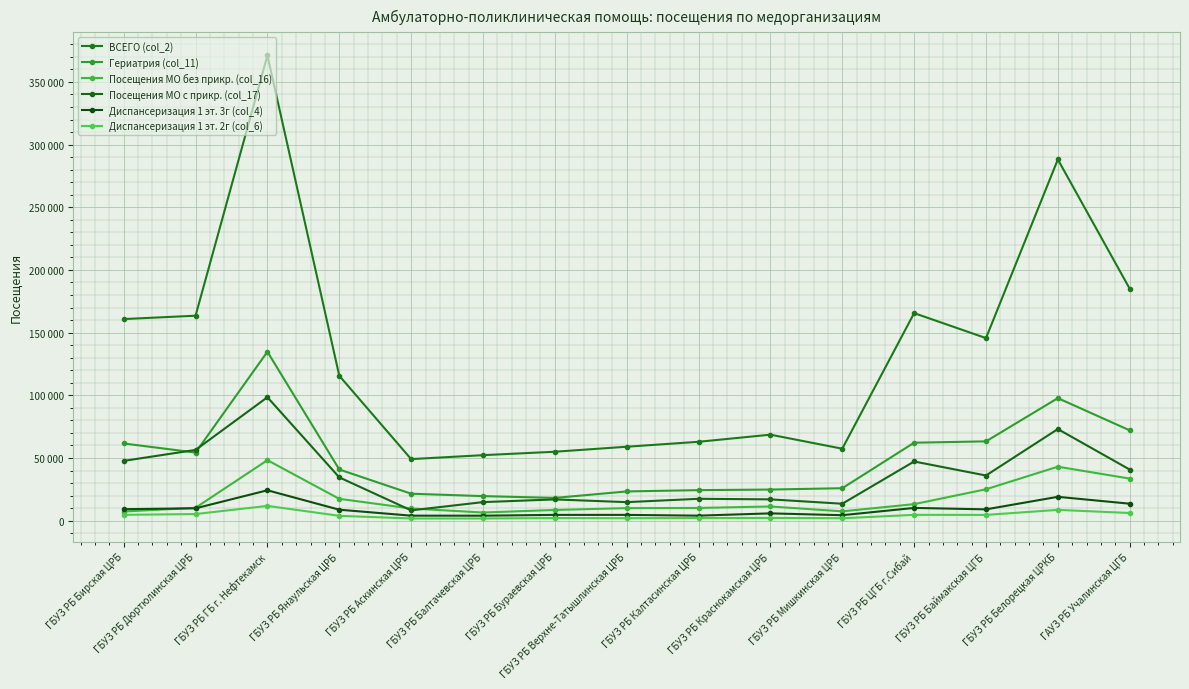

Where is the first local maximum for Посещения МО без прикр. (col_16)?

ГБУЗ РБ ГБ г. Нефтекамск